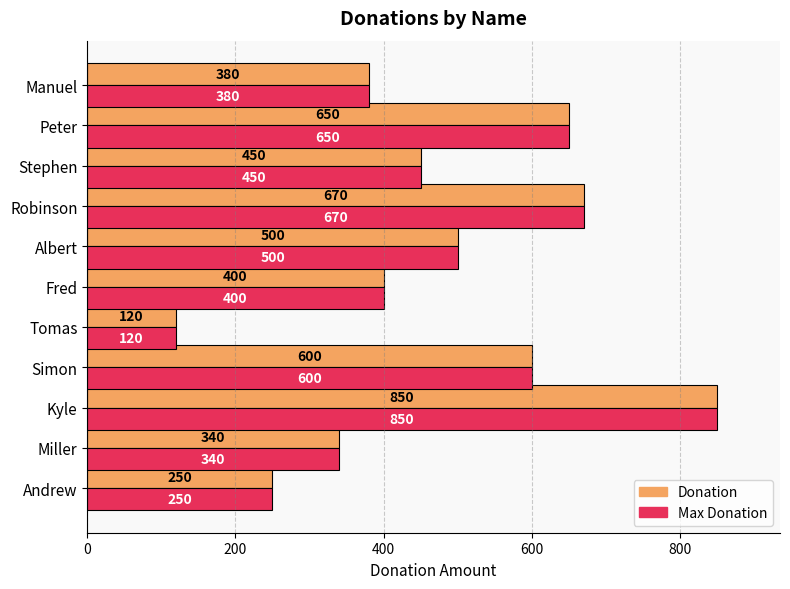

What is the difference between the maximum and minimum values in the Donation series?

730